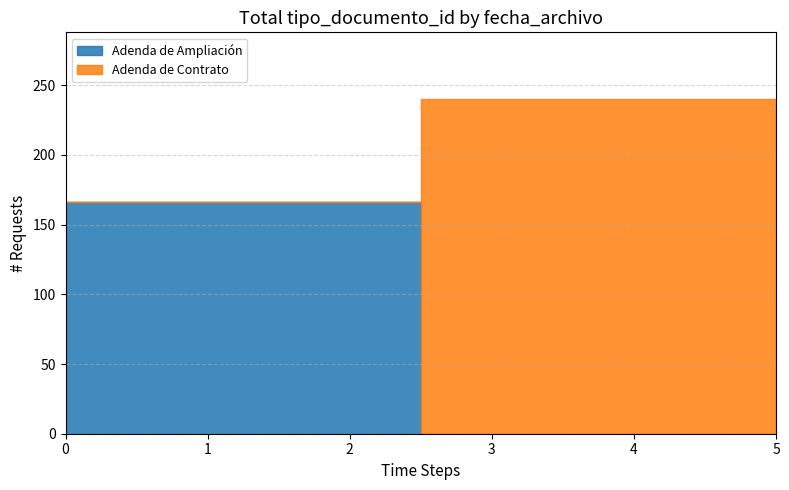

Does the chart have visible grid lines?

Yes